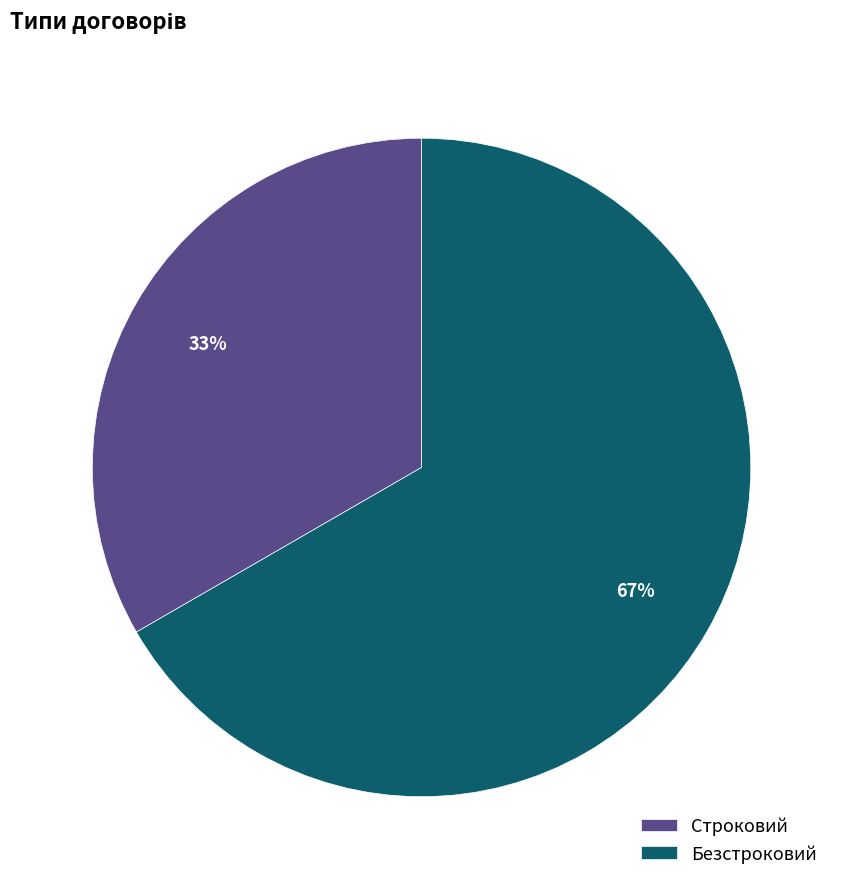

Do Безстроковий and Строковий together represent more than half of the pie?

Yes